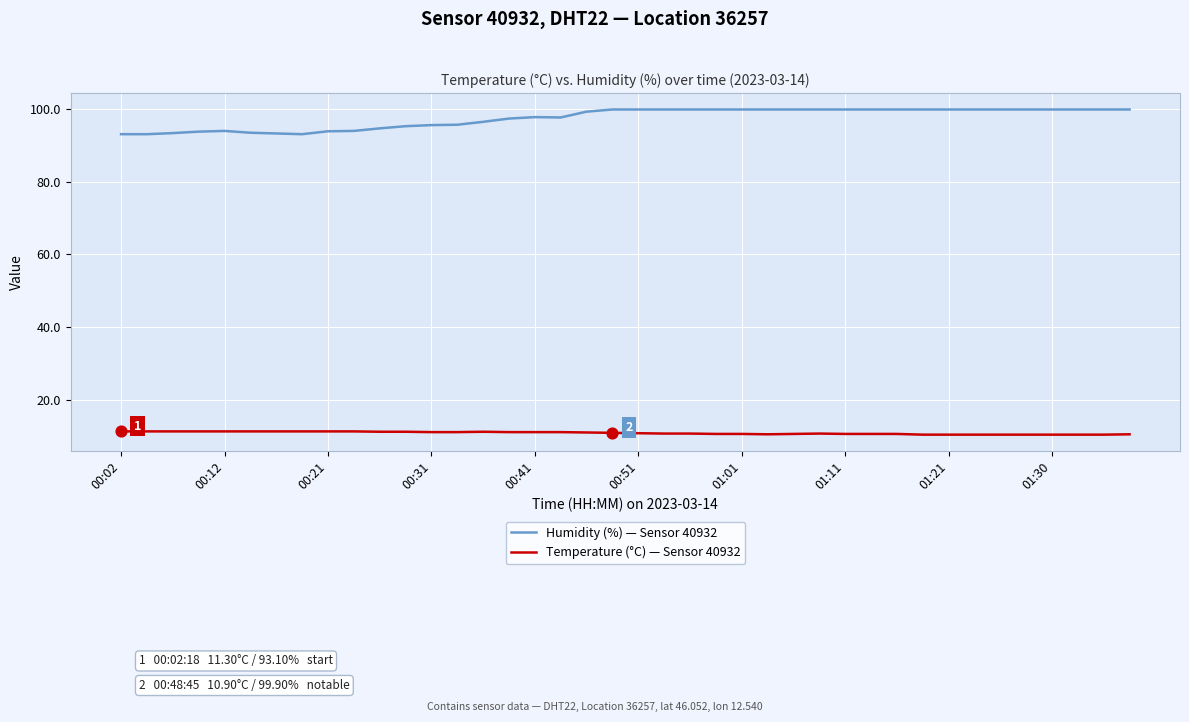

Which series has the widest spread of values?

Humidity (%) — Sensor 40932